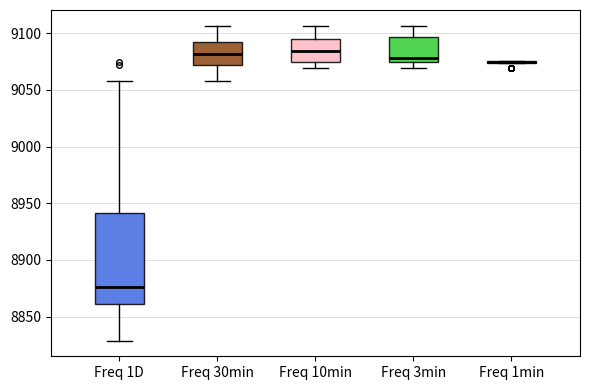

Reading left to right, transcribe this box plot: for each box, give where its median line is, the range the box spans, and where its two whiskers end, as read against the y-axis. The values are not printed on the chart, so give them approximately, as read against the axis.

Freq 1D: median 8875, box 8860 to 8940, whiskers 8830 to 9060
Freq 30min: median 9080, box 9070 to 9095, whiskers 9060 to 9105
Freq 10min: median 9085, box 9075 to 9095, whiskers 9070 to 9105
Freq 3min: median 9080, box 9075 to 9095, whiskers 9070 to 9105
Freq 1min: box collapsed to a line at 9075, whiskers 9075 to 9075